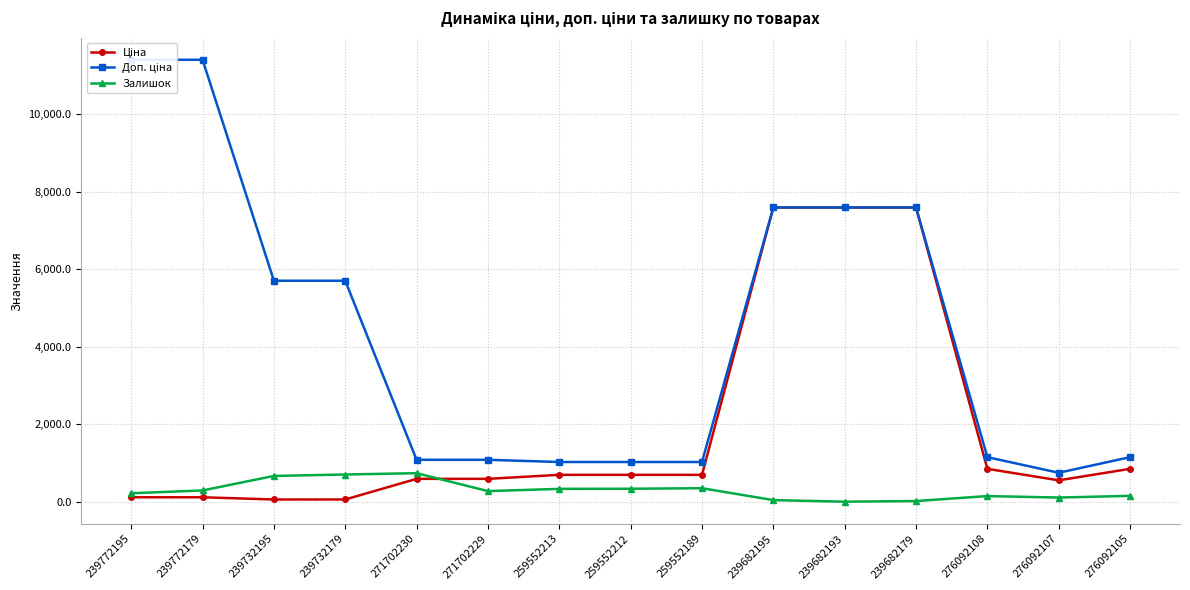

What is the label of the 14th point from the left?

276092107